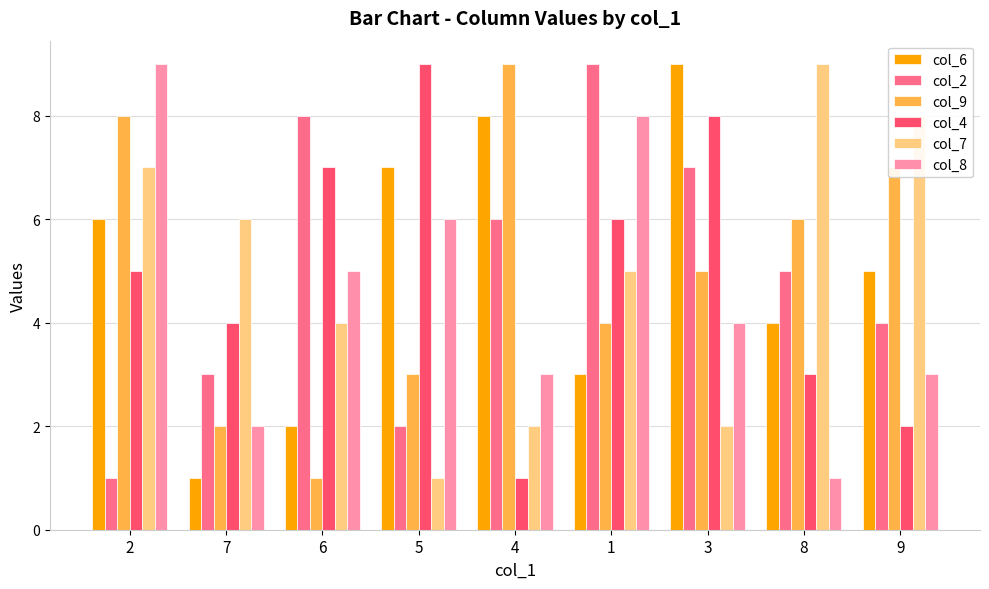

What is the difference between the maximum and minimum values in the col_9 series?

8